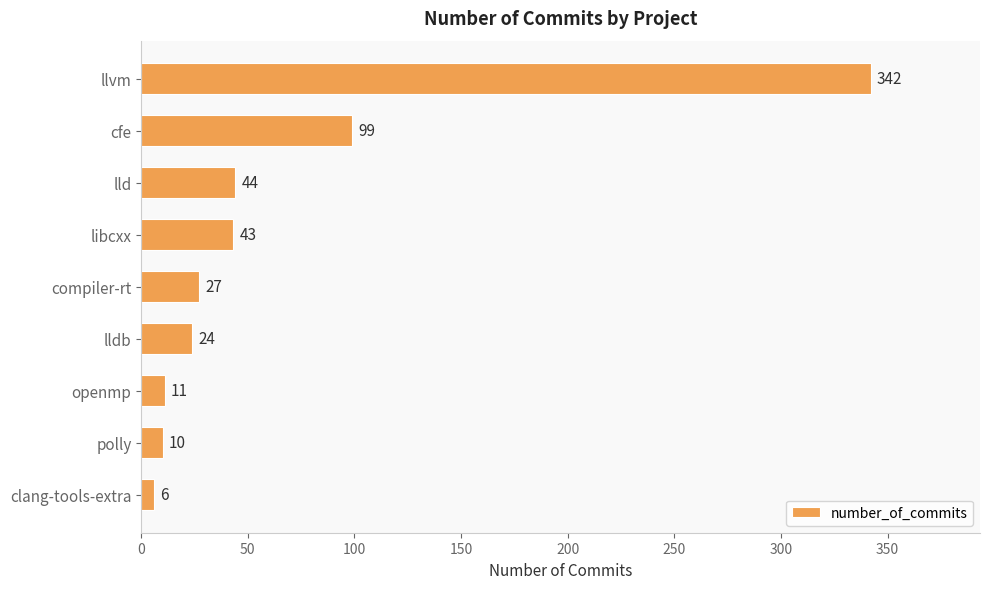

Does the chart contain stacked bars?

No